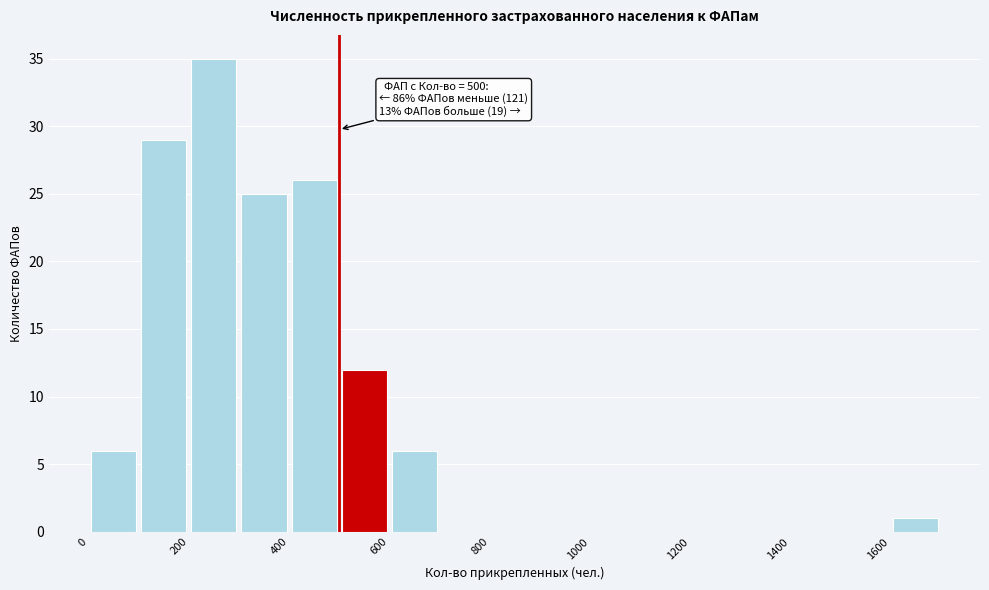

Over which range of the x-axis is the bar tallest?

200 to 300